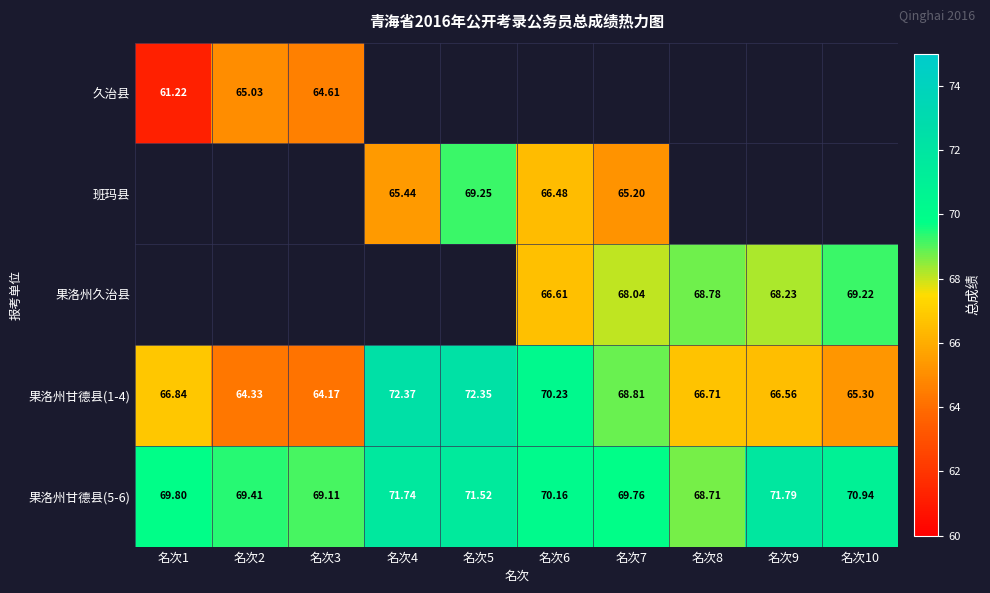

How many data points in 果洛州甘德县(5-6) are above 70?

5